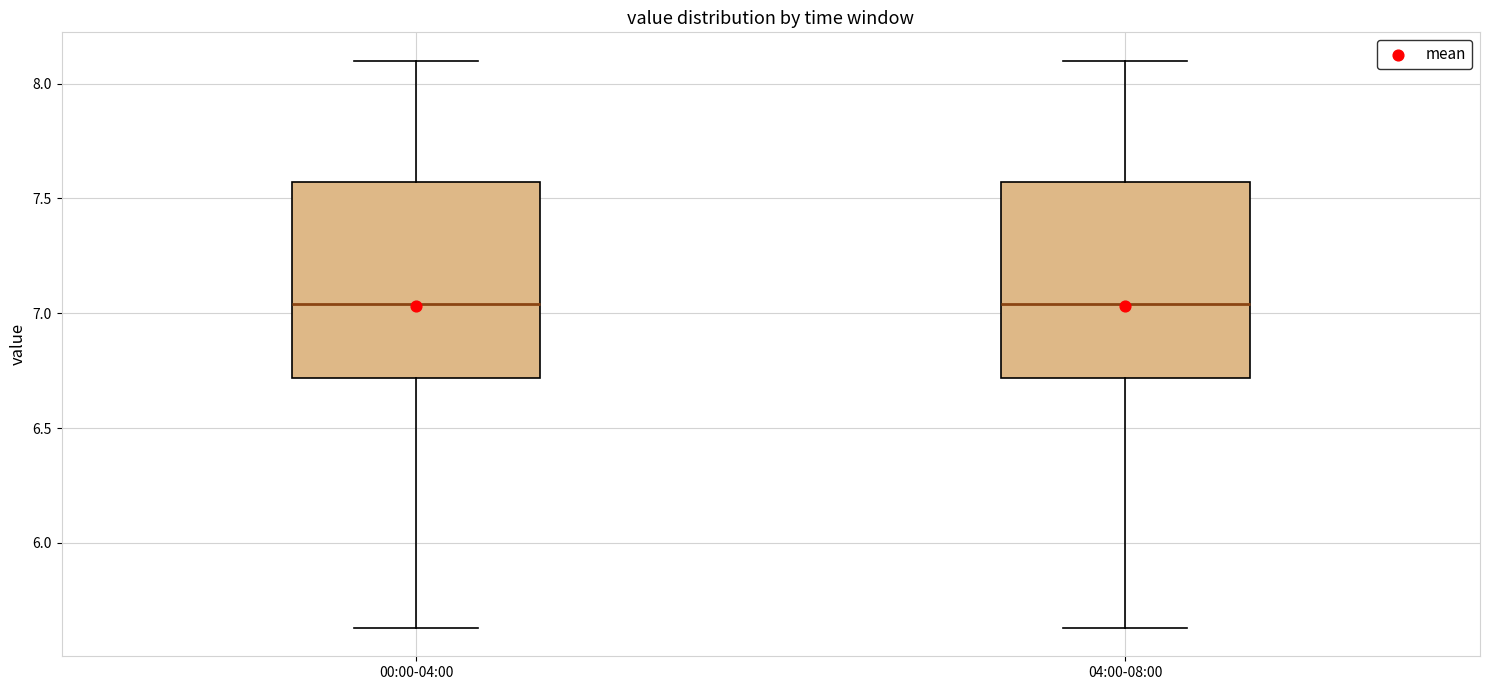

Reading left to right, read every box against the y-axis: the position of its median line, the range the box covers, and the ends of its whiskers. The values are not printed on the chart, so give them approximately, as read against the axis.

00:00-04:00: median 7.05, box 6.70 to 7.55, whiskers 5.65 to 8.10
04:00-08:00: median 7.05, box 6.70 to 7.55, whiskers 5.65 to 8.10